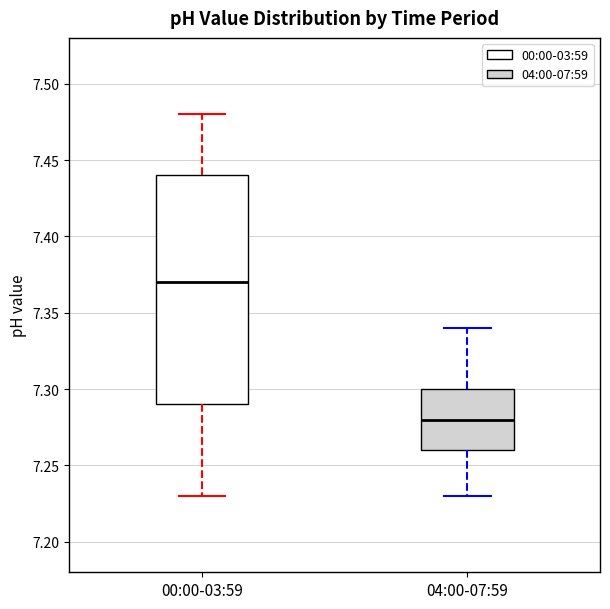

Where is the upper edge of the box for 04:00-07:59 on the y-axis? The values are not printed on the chart, so give them approximately, as read against the axis.

7.30